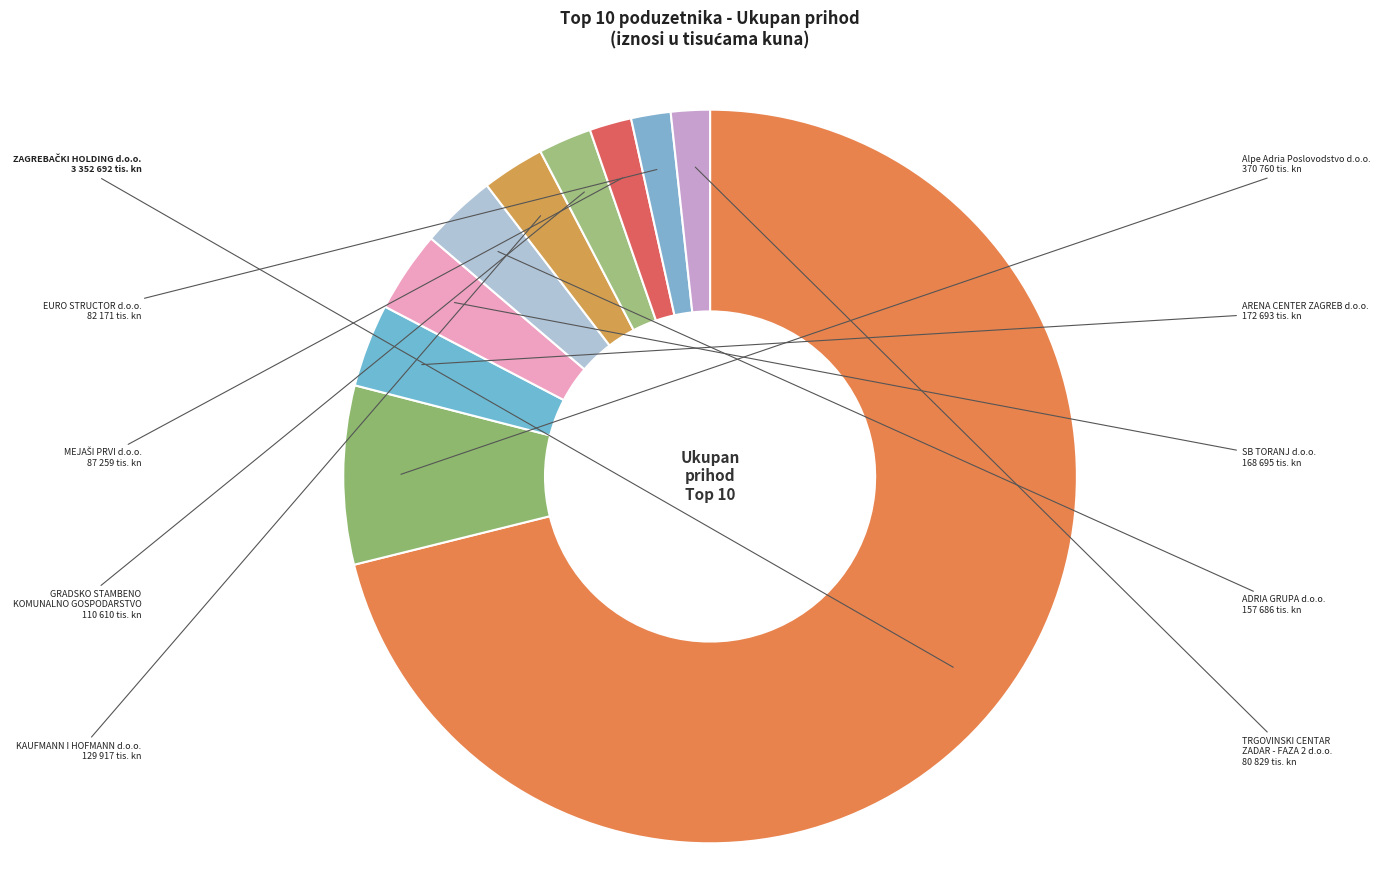

Which has a higher value, TRGOVINSKI CENTAR ZADAR - FAZA 2 d.o.o. or Alpe Adria Poslovodstvo d.o.o.?

Alpe Adria Poslovodstvo d.o.o.